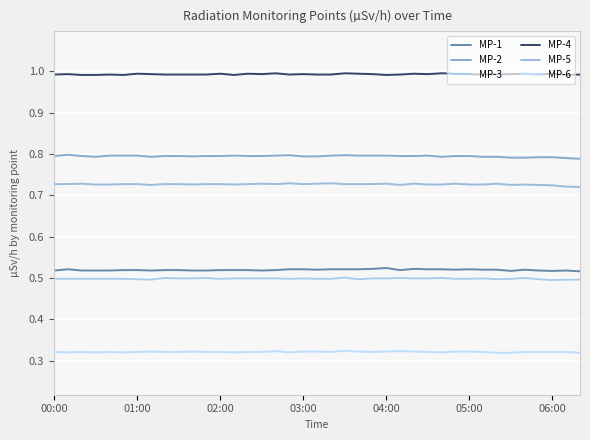

True or false: MP-4 and MP-1 cross at least once.

False